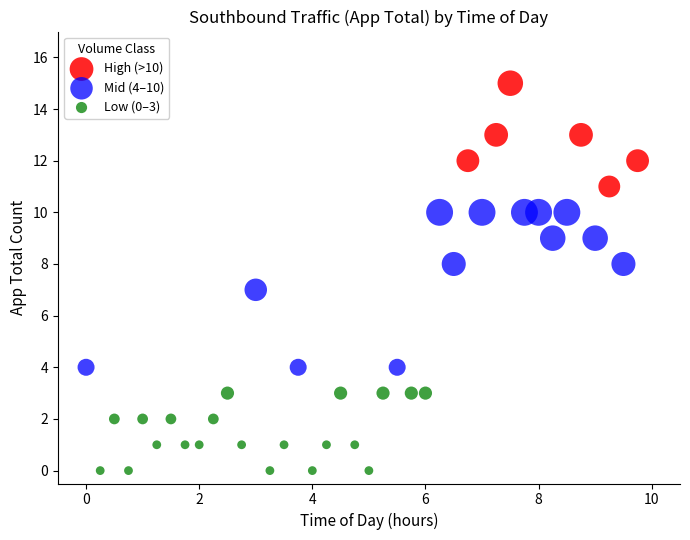

Which series contains the highest Y value?

High (>10)